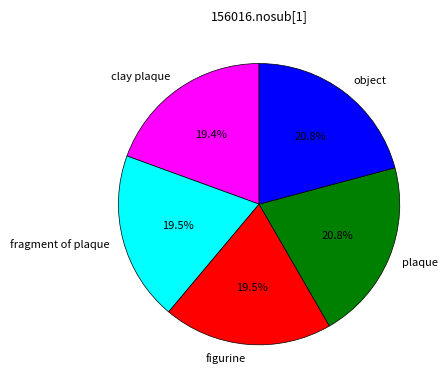

Is there a majority slice in this chart?

No